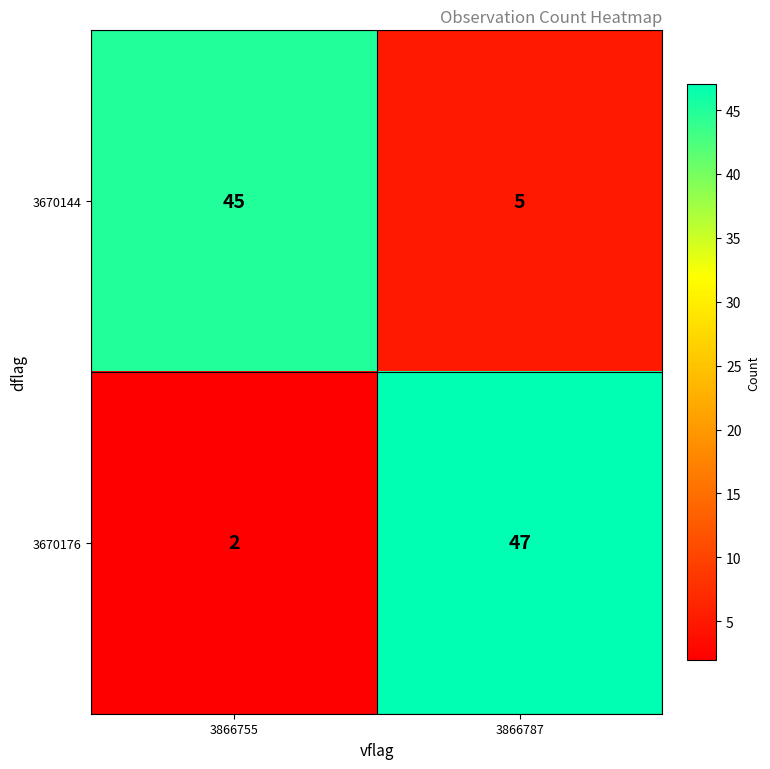

Reading right to left, what are all the values shown in this chart?

3670144: 5	45
3670176: 47	2